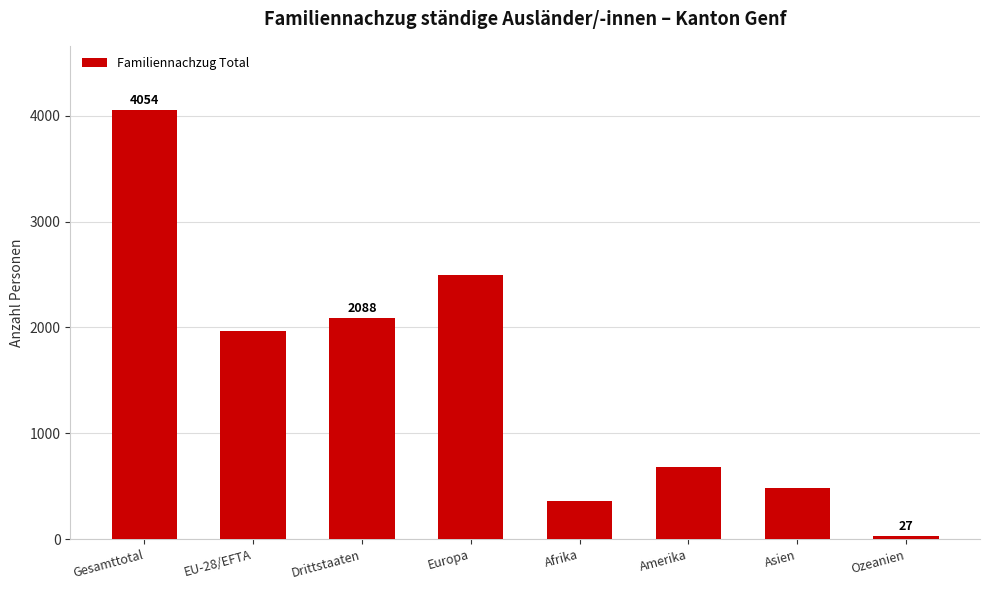

How many data points does each series have?

8